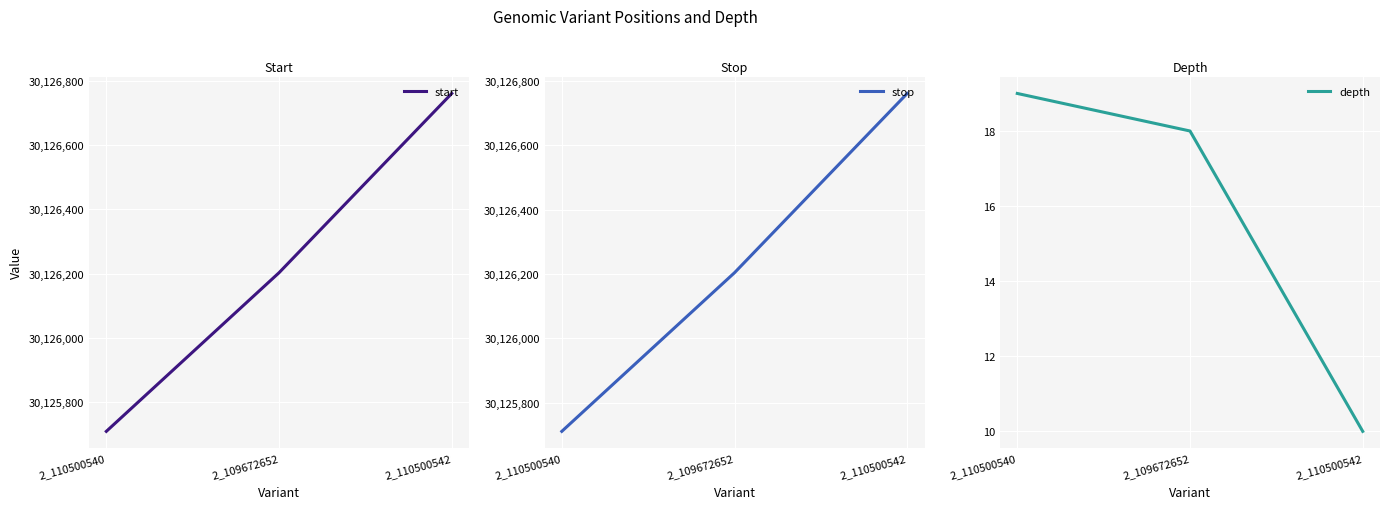

What is the value of the depth point at the 3rd from the left?

10